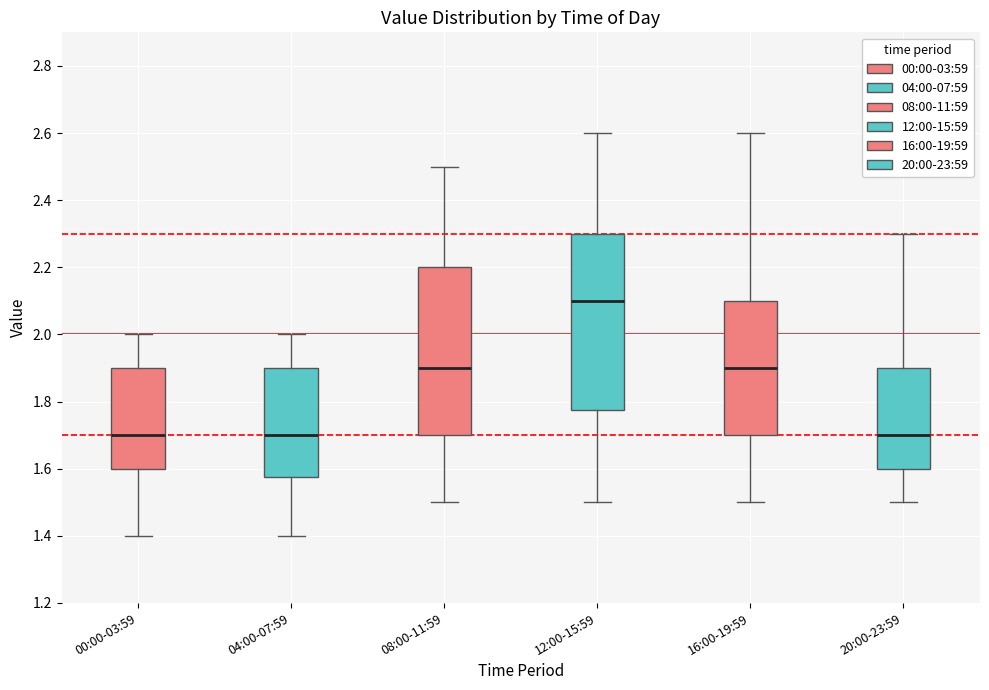

Reading left to right, read every box against the y-axis: the position of its median line, the range the box covers, and the ends of its whiskers. The values are not printed on the chart, so give them approximately, as read against the axis.

00:00-03:59: median 1.70, box 1.60 to 1.90, whiskers 1.40 to 2.00
04:00-07:59: median 1.70, box 1.58 to 1.90, whiskers 1.40 to 2.00
08:00-11:59: median 1.90, box 1.70 to 2.20, whiskers 1.50 to 2.50
12:00-15:59: median 2.10, box 1.78 to 2.30, whiskers 1.50 to 2.60
16:00-19:59: median 1.90, box 1.70 to 2.10, whiskers 1.50 to 2.60
20:00-23:59: median 1.70, box 1.60 to 1.90, whiskers 1.50 to 2.30